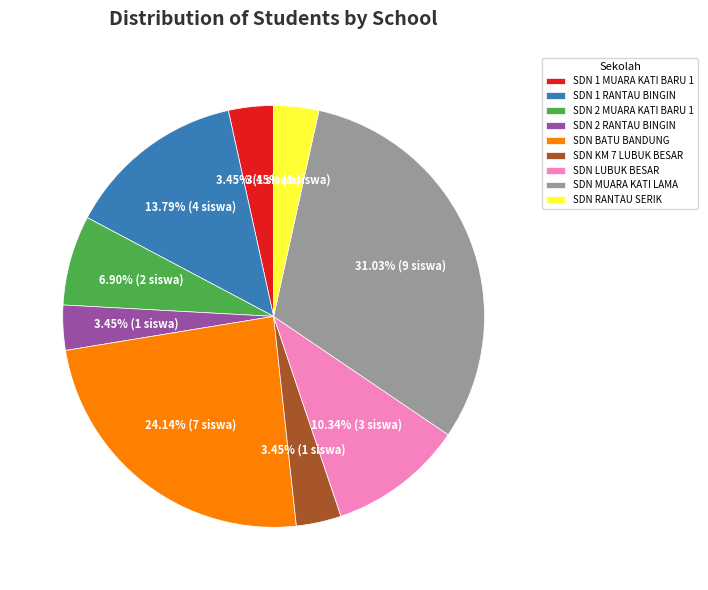

Combined, do SDN 1 MUARA KATI BARU 1 and SDN LUBUK BESAR account for over 50%?

No